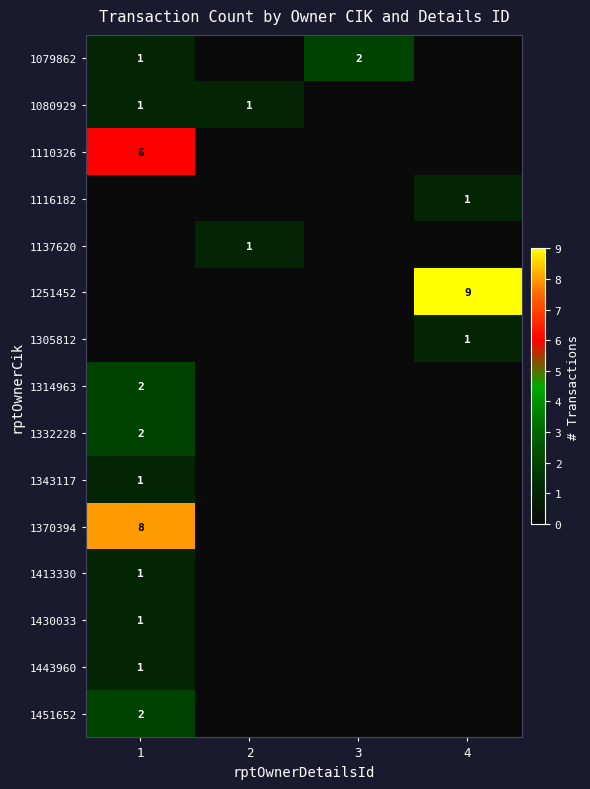

The value of 1137620 at 2 is 1. True or false?

True